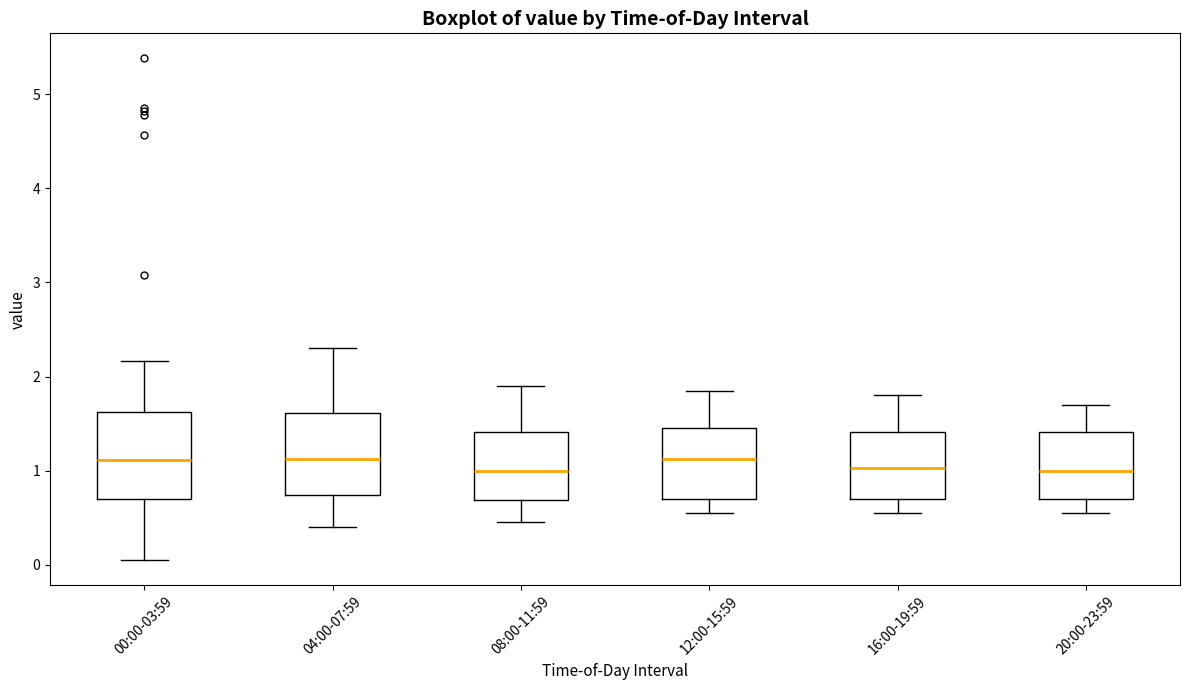

Reading left to right, transcribe this box plot: for each box, give where its median line is, the range the box spans, and where its two whiskers end, as read against the y-axis. The values are not printed on the chart, so give them approximately, as read against the axis.

00:00-03:59: median 1.1, box 0.7 to 1.6, whiskers 0.1 to 2.2
04:00-07:59: median 1.1, box 0.7 to 1.6, whiskers 0.4 to 2.3
08:00-11:59: median 1.0, box 0.7 to 1.4, whiskers 0.5 to 1.9
12:00-15:59: median 1.1, box 0.7 to 1.5, whiskers 0.6 to 1.9
16:00-19:59: median 1.0, box 0.7 to 1.4, whiskers 0.6 to 1.8
20:00-23:59: median 1.0, box 0.7 to 1.4, whiskers 0.6 to 1.7